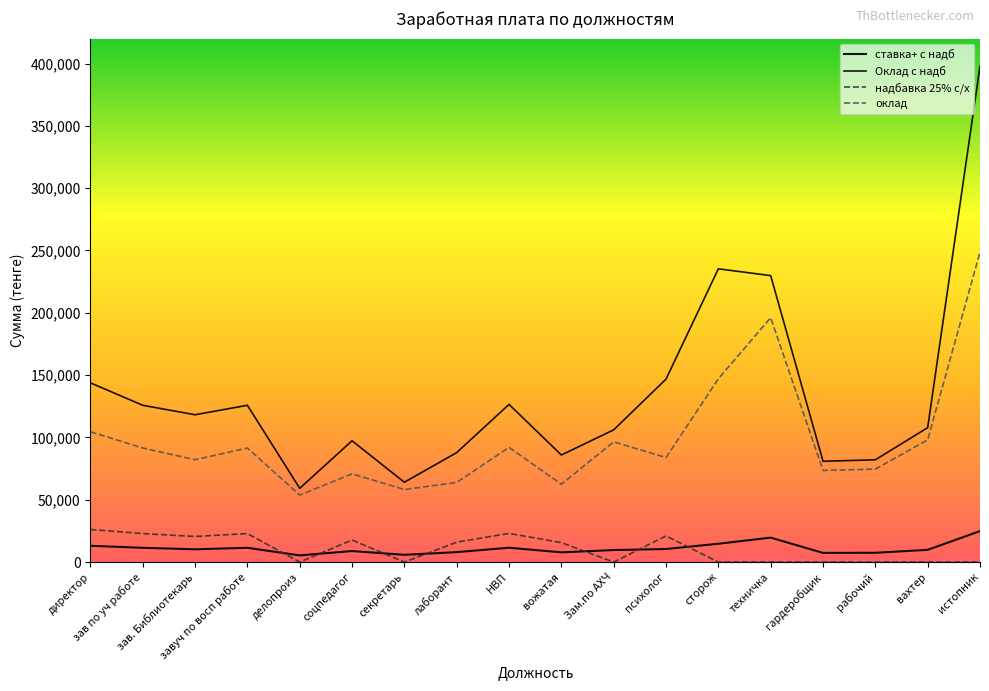

Does the chart display data point markers on the line(s)?

No